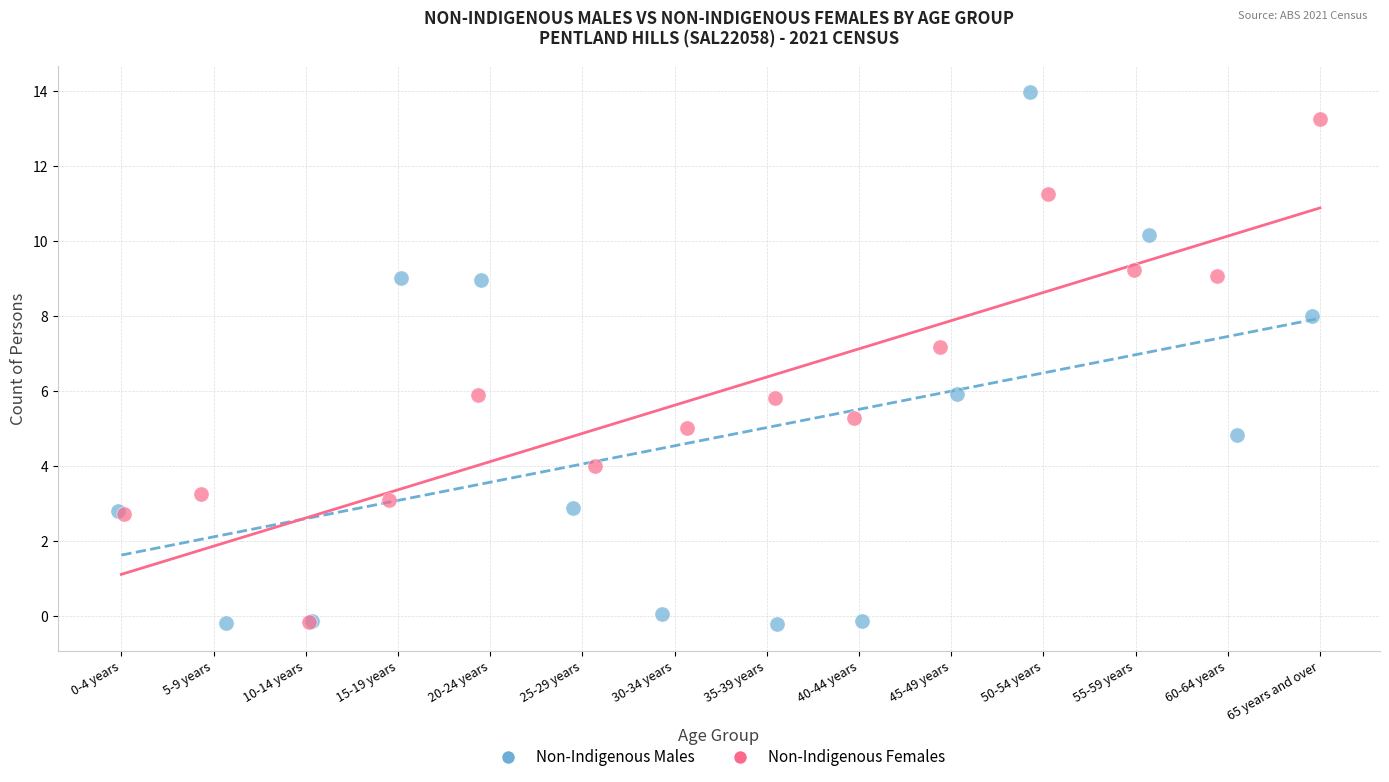

Which series has the largest Y range (max minus min)?

Non-Indigenous Males